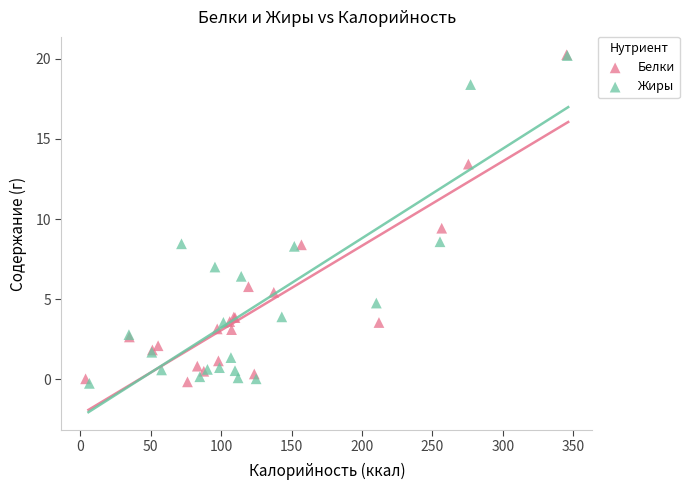

What are all the series names shown in the legend?

Белки, Жиры